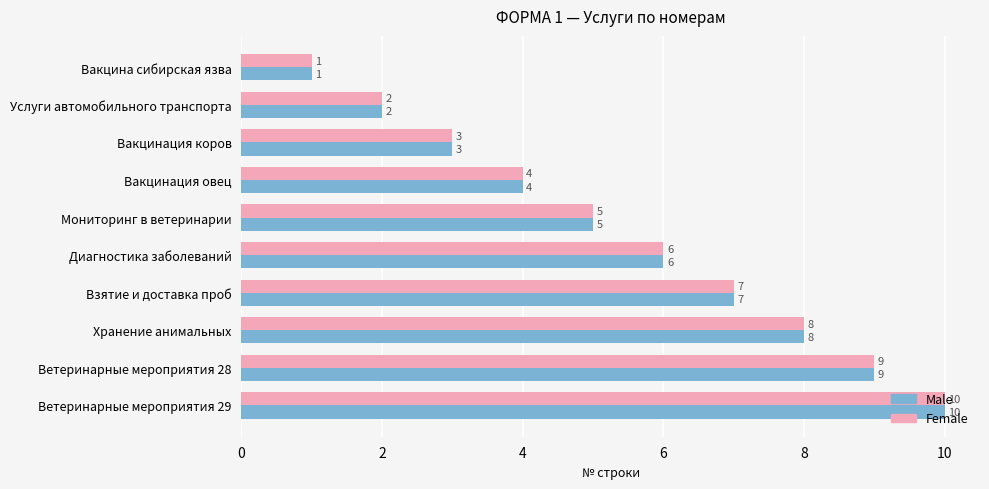

What is the sum of the Female values at Хранение анимальных and Мониторинг в ветеринарии?

13